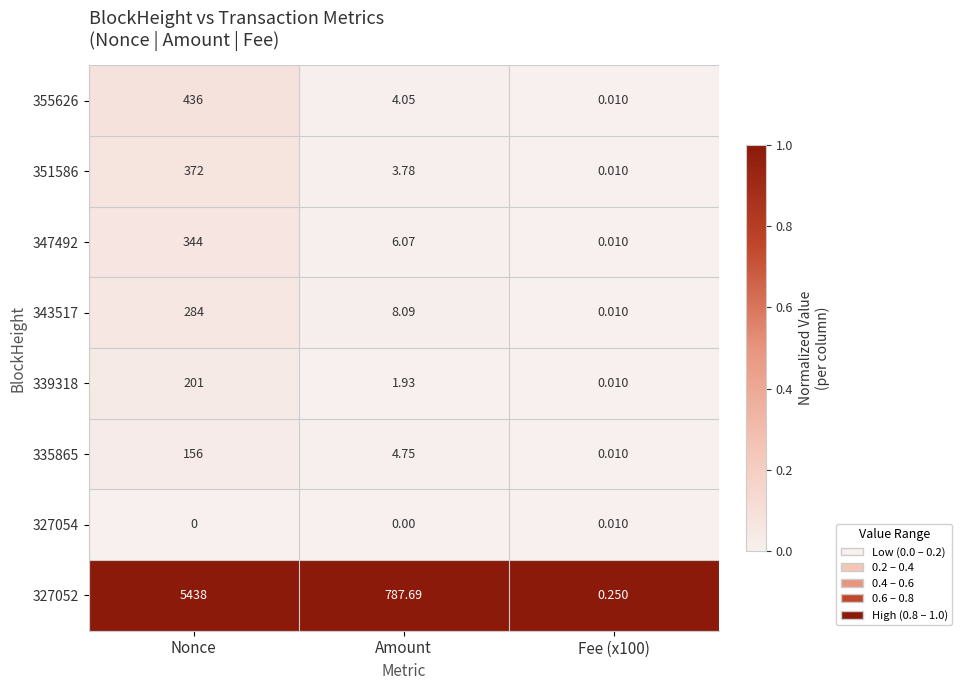

At which category is the sum across all series the highest?

Nonce